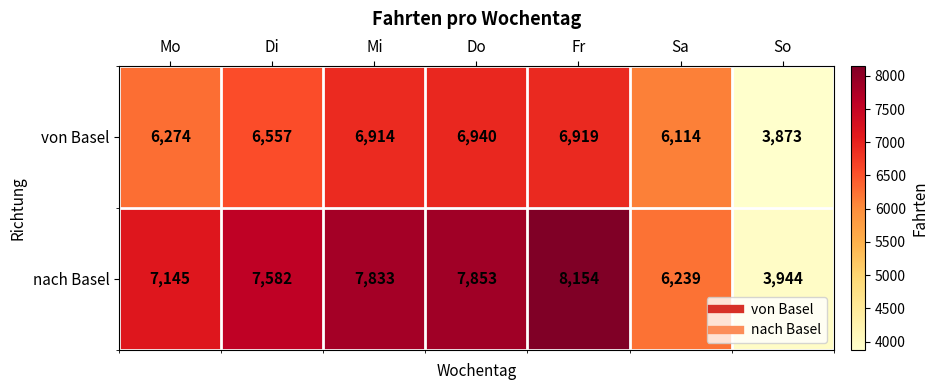

Is the value of von Basel at Sa greater than the value of nach Basel at Sa?

No